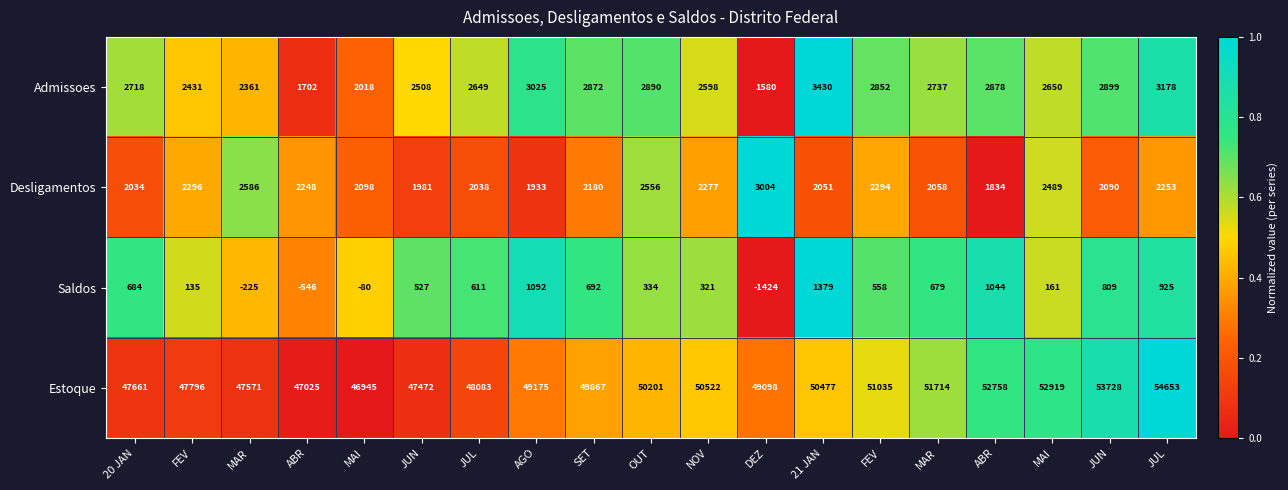

How many values in Saldos are below zero?

4